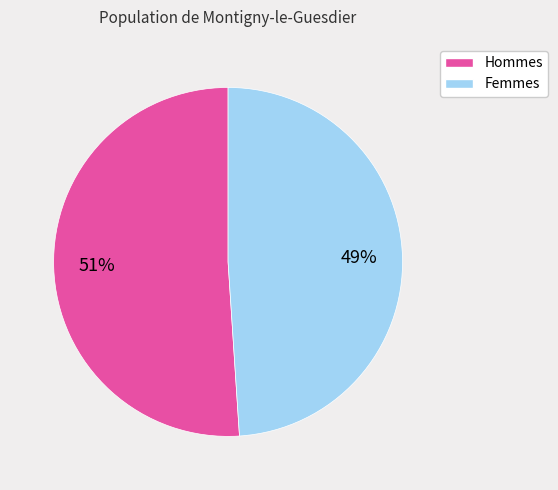

To the nearest percent, what is the average slice percentage?

50%